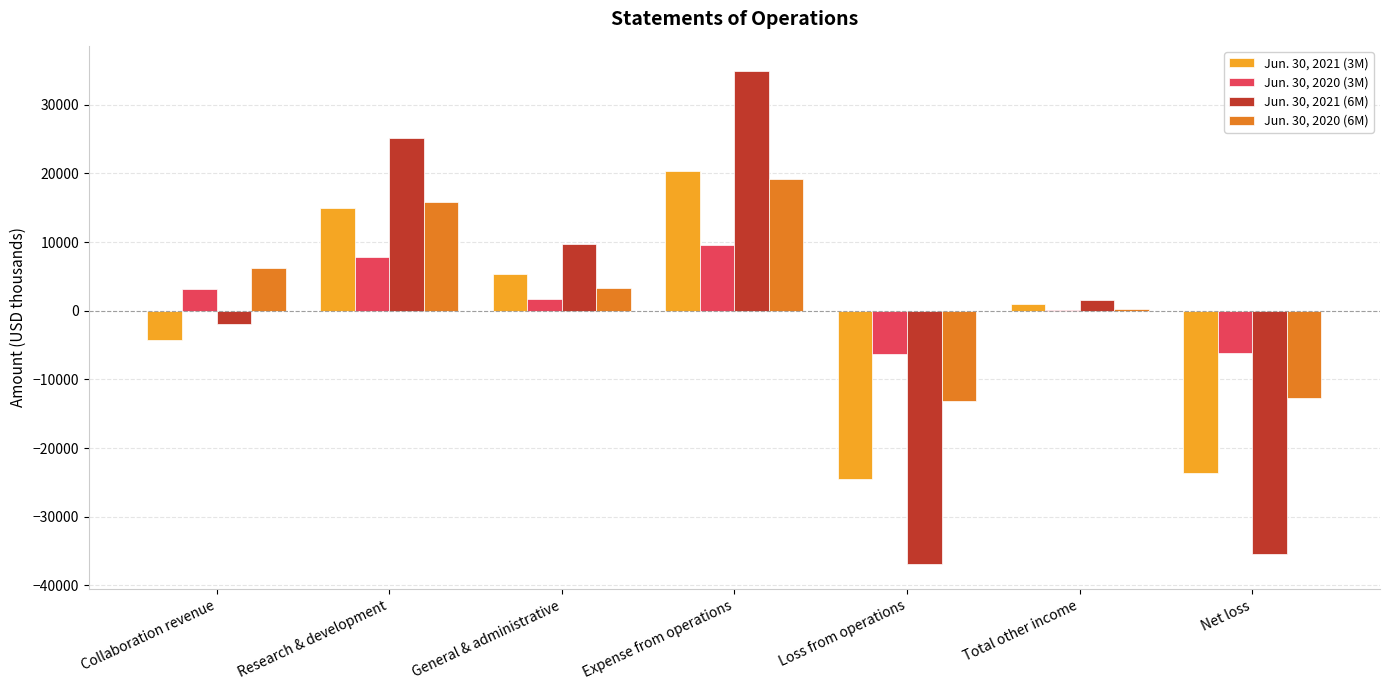

Is it true that Jun. 30, 2021 (6M) equals -1961 at Collaboration revenue?

True